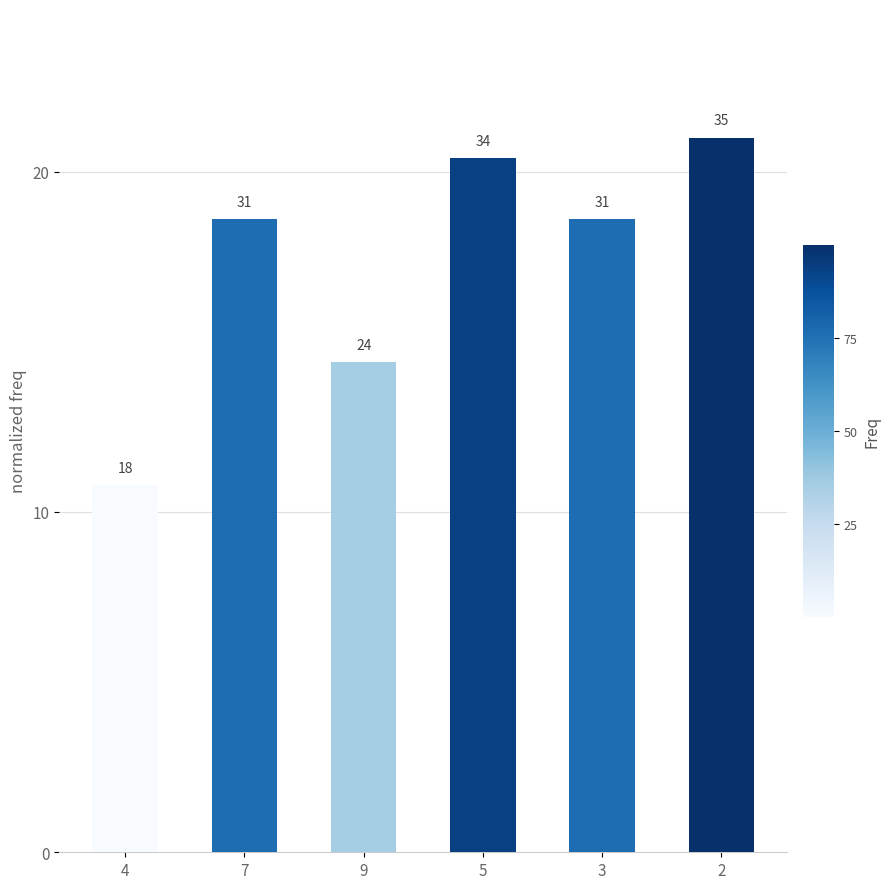

Rank the categories by value from highest to lowest.

2, 5, 7, 3, 9, 4